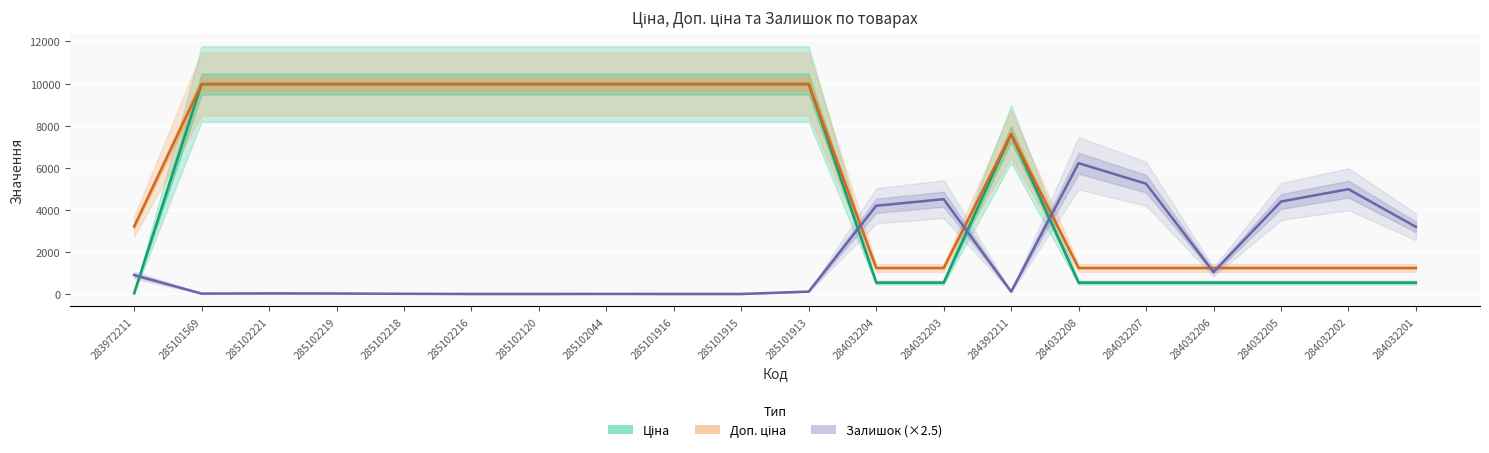

The Доп. ціна series shows 7596.5 at 284392211. True or false?

True